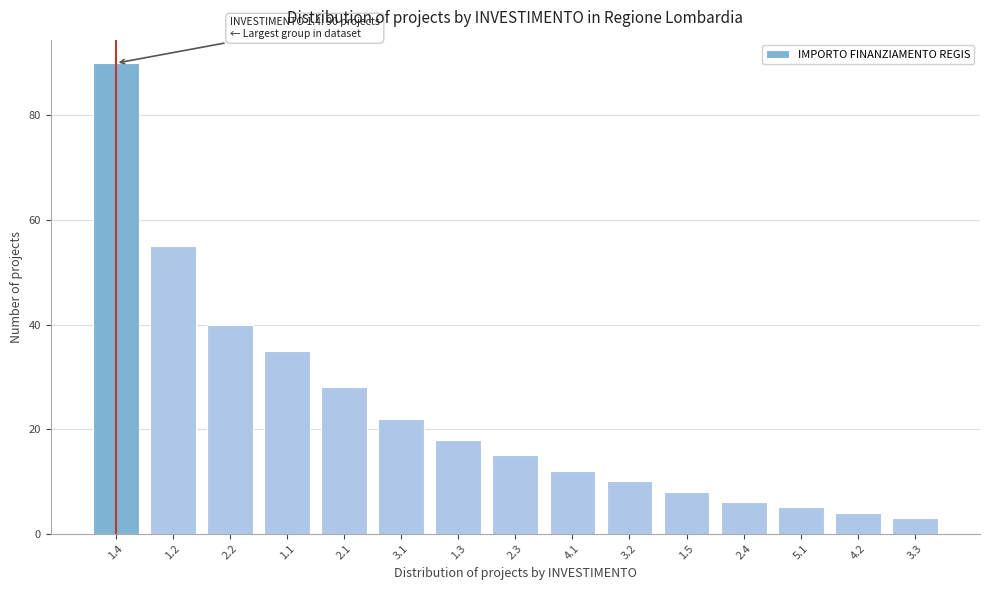

Reading left to right, what are all the values shown in this chart?

90	55	40	35	28	22	18	15	12	10	8	6	5	4	3